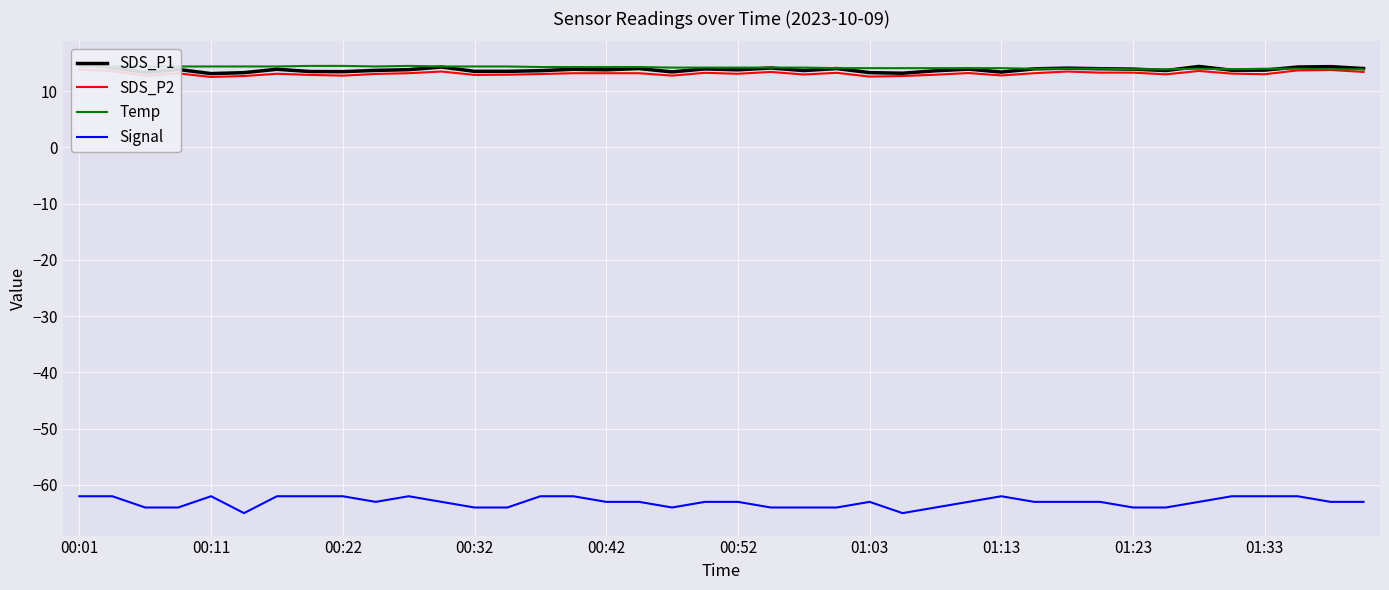

Is it true that Temp equals 14.1 at 01:03?

True